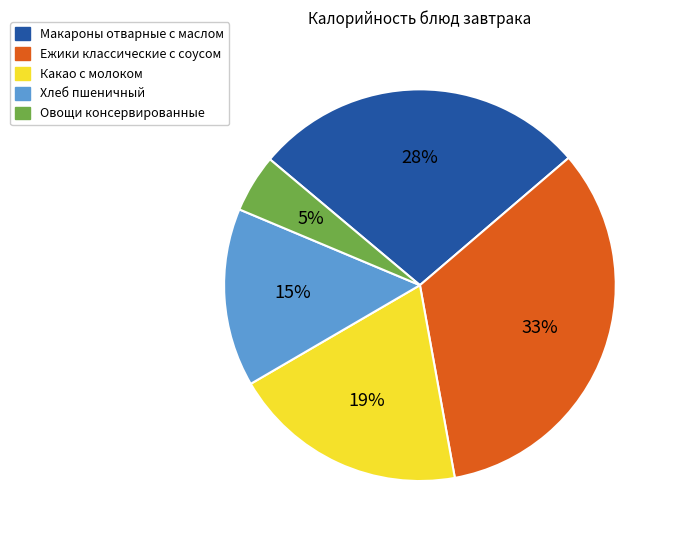

Which category has the smallest portion of the pie?

Овощи консервированные